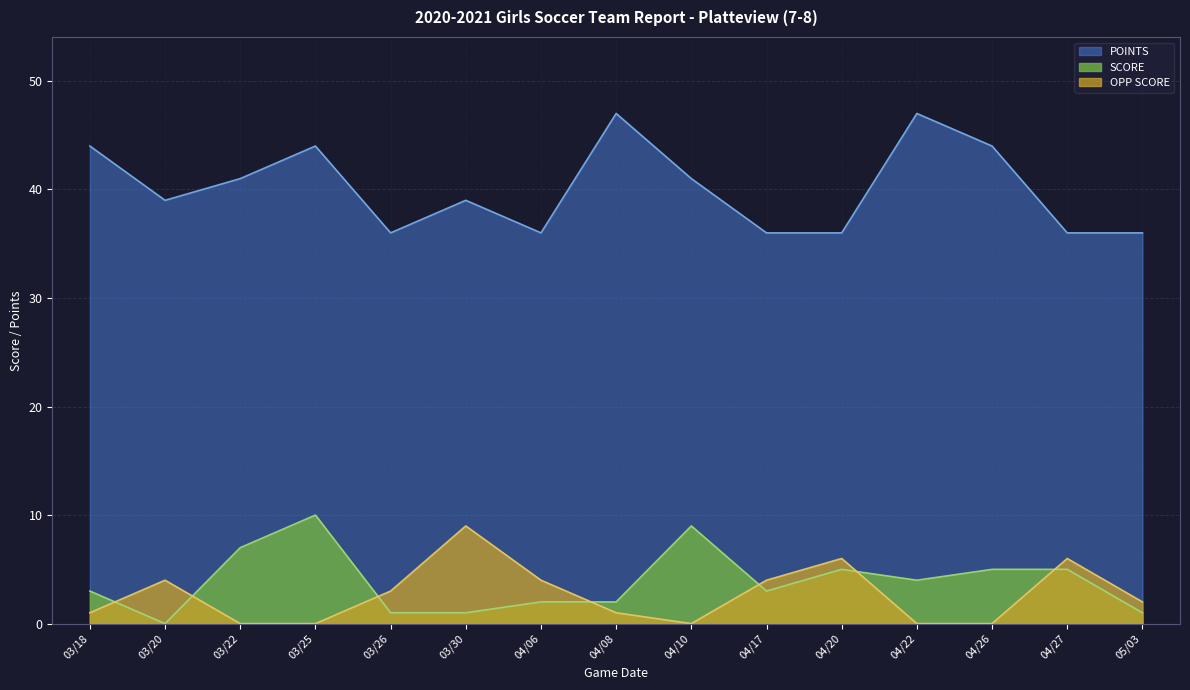

What is the difference between the maximum and minimum values in the POINTS series?

11